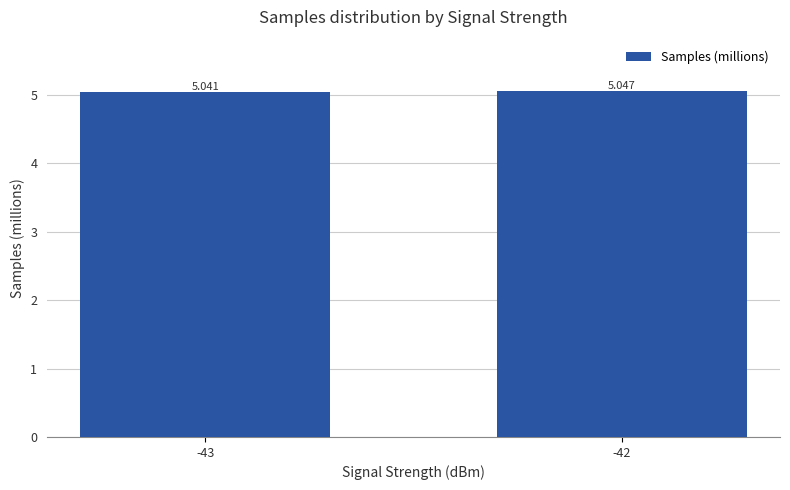

How many data points does each series have?

2